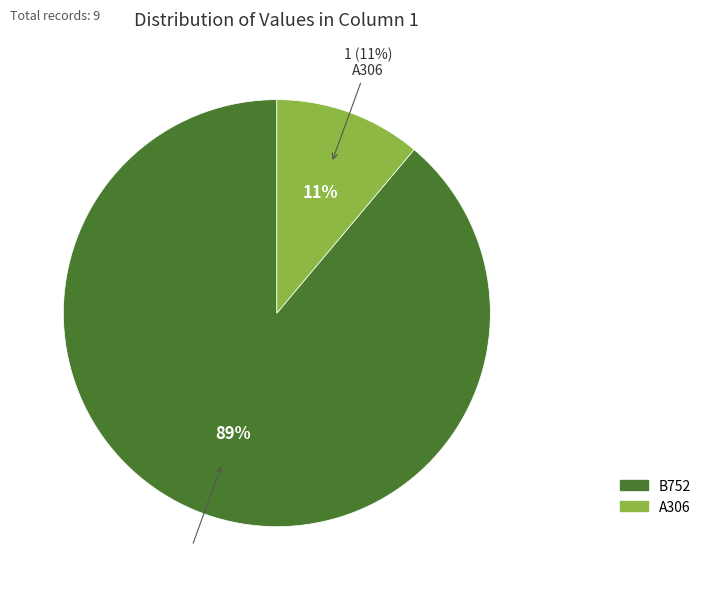

The B752 slice represents 89% of the pie. True or false?

True